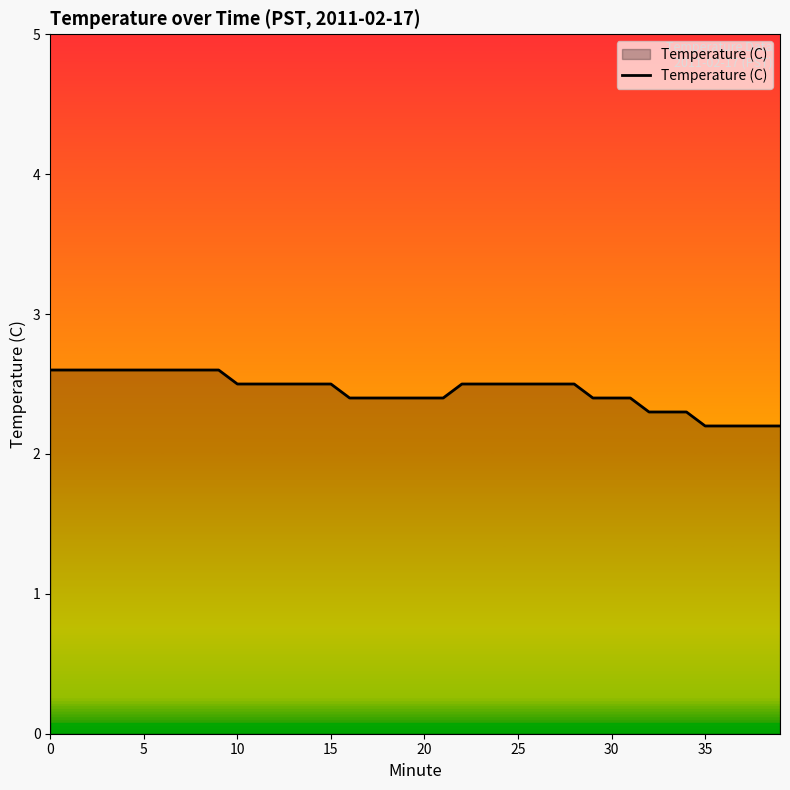

What is the difference between the maximum and minimum values?

0.4